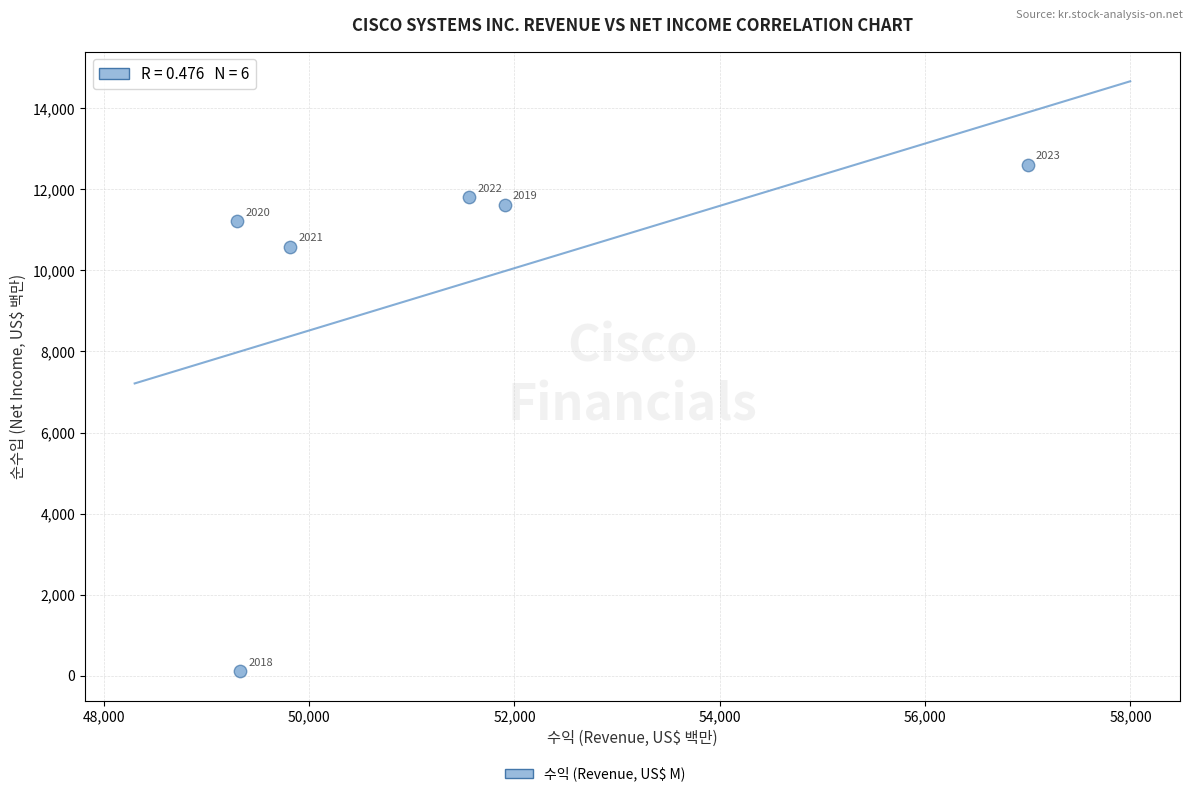

What Y value in the scatter plot is closest to 6361?

10591